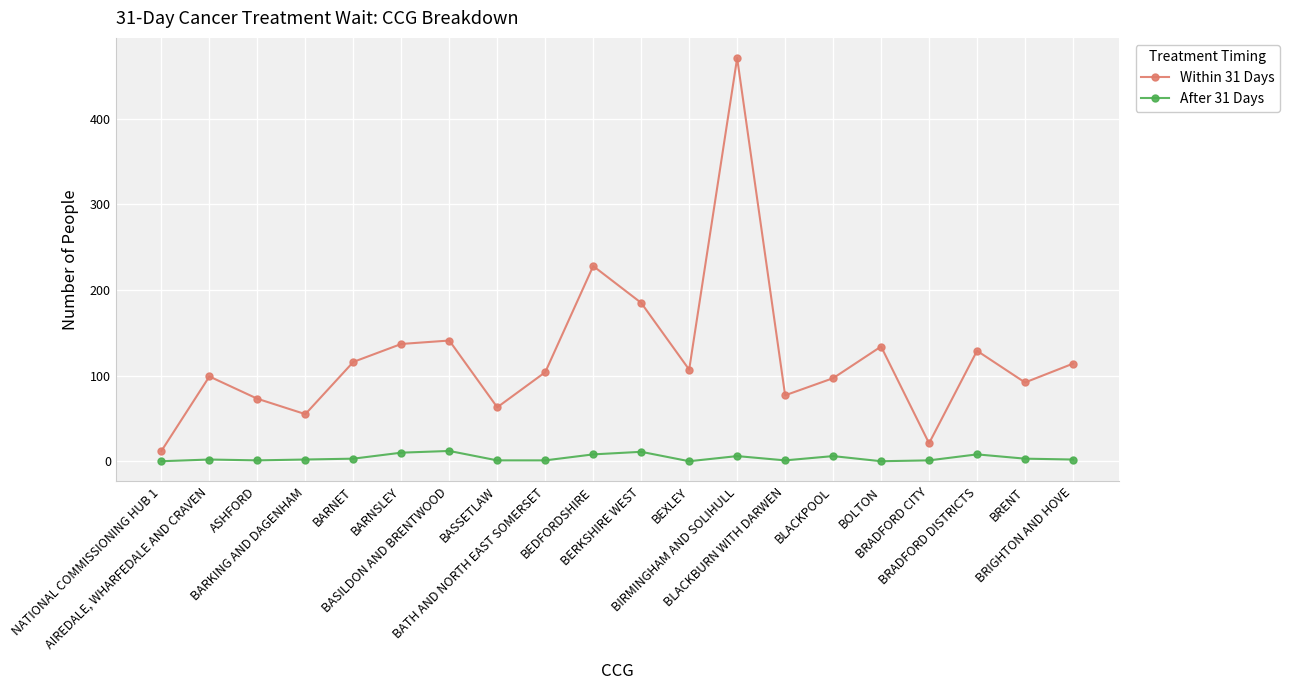

How many distinct data groups are displayed?

2